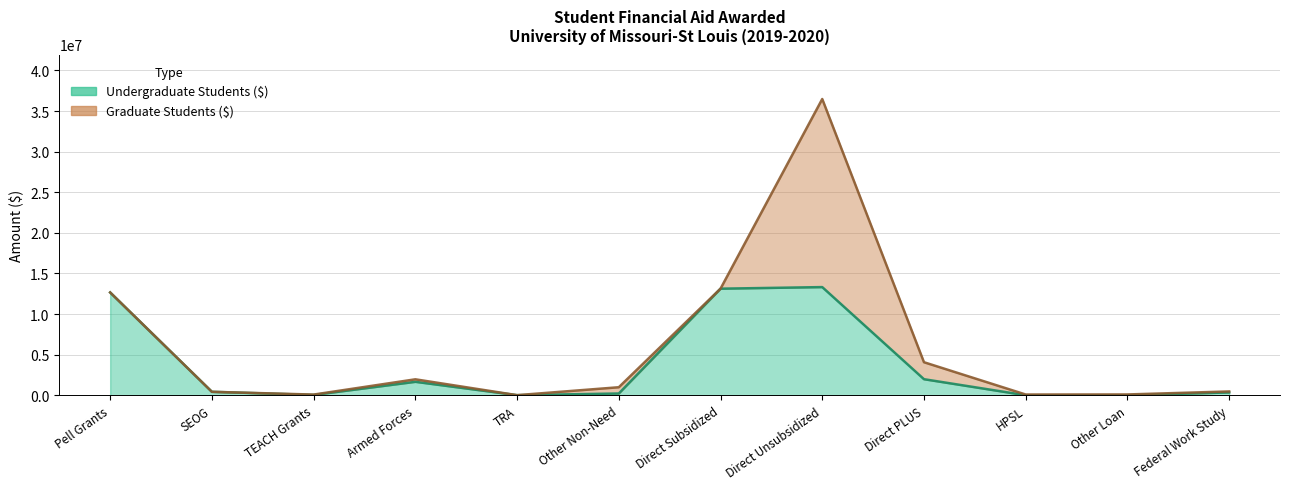

How many interior local peaks (higher than both neighbors) does the data have?

2